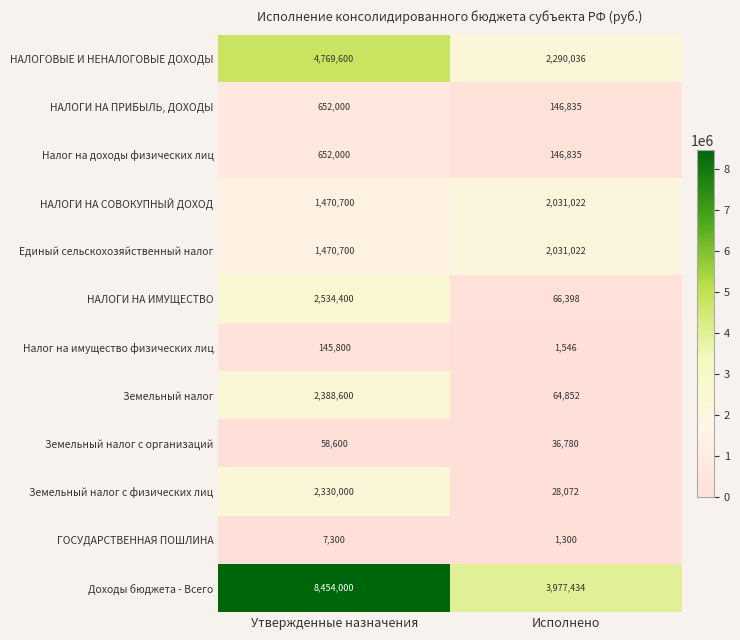

Which series has the widest spread of values?

Доходы бюджета - Всего